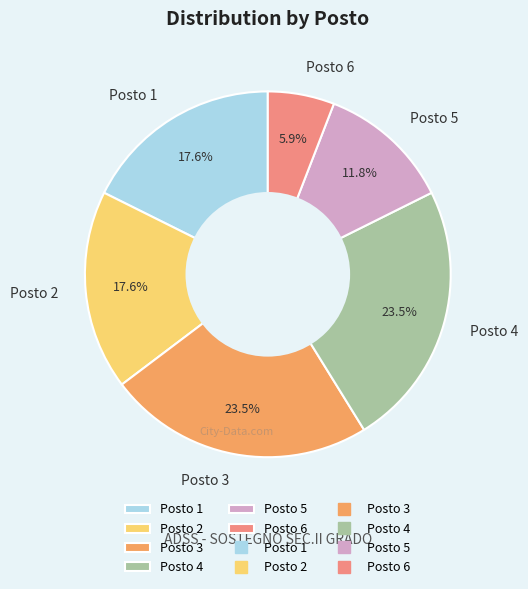

What is the smallest slice in the pie chart?

Posto 6